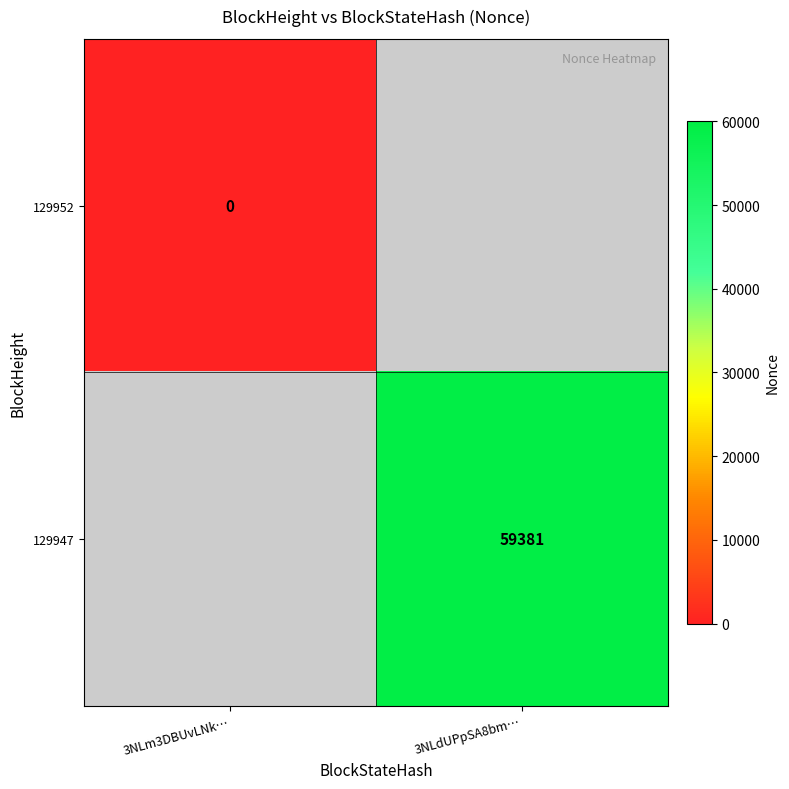

True or false: 129947 has a value of 24210 at 3NLdUPpSA8bm….

False